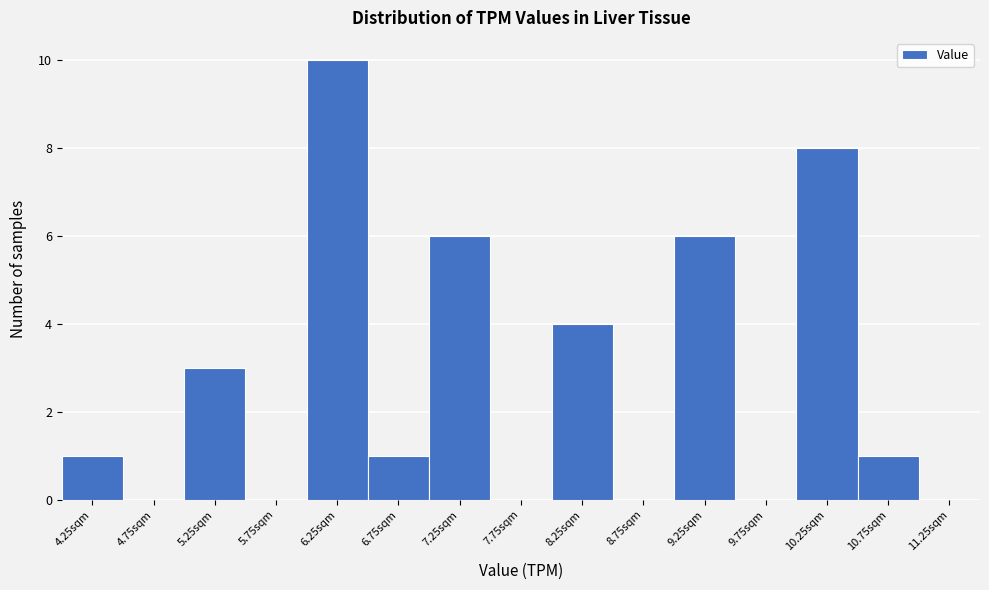

Reading left to right, list every bar in this chart as the range it spans on the x-axis followed by its height. The values are not printed on the chart, so give them approximately, as read against the axis.

4.0 to 4.5: 1
4.5 to 5.0: 0
5.0 to 5.5: 3
5.5 to 6.0: 0
6.0 to 6.5: 10
6.5 to 7.0: 1
7.0 to 7.5: 6
7.5 to 8.0: 0
8.0 to 8.5: 4
8.5 to 9.0: 0
9.0 to 9.5: 6
9.5 to 10.0: 0
10.0 to 10.5: 8
10.5 to 11.0: 1
11.0 to 11.5: 0